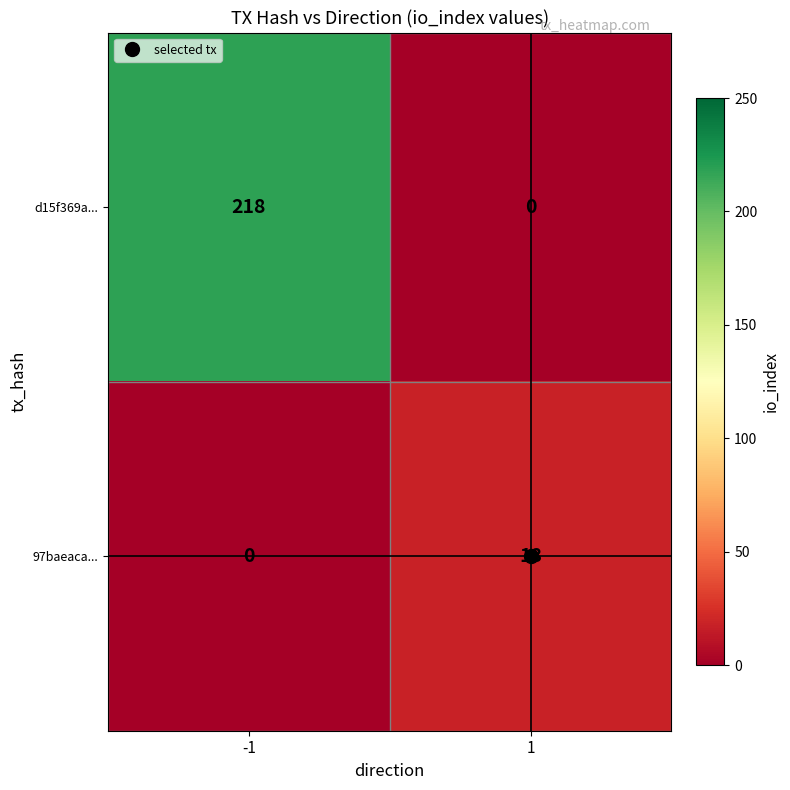

The value of d15f369a... at 1 is 0. True or false?

True